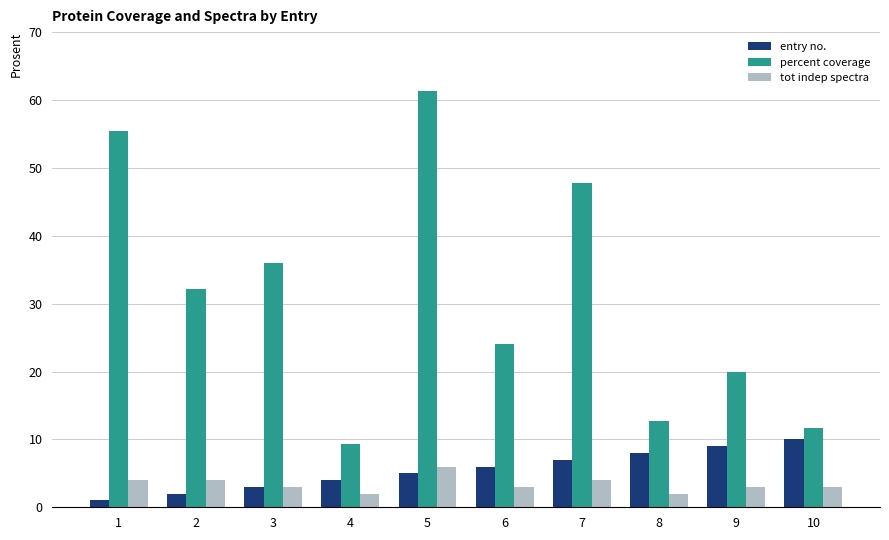

List the series in order of their peak value, lowest first.

tot indep spectra, entry no., percent coverage